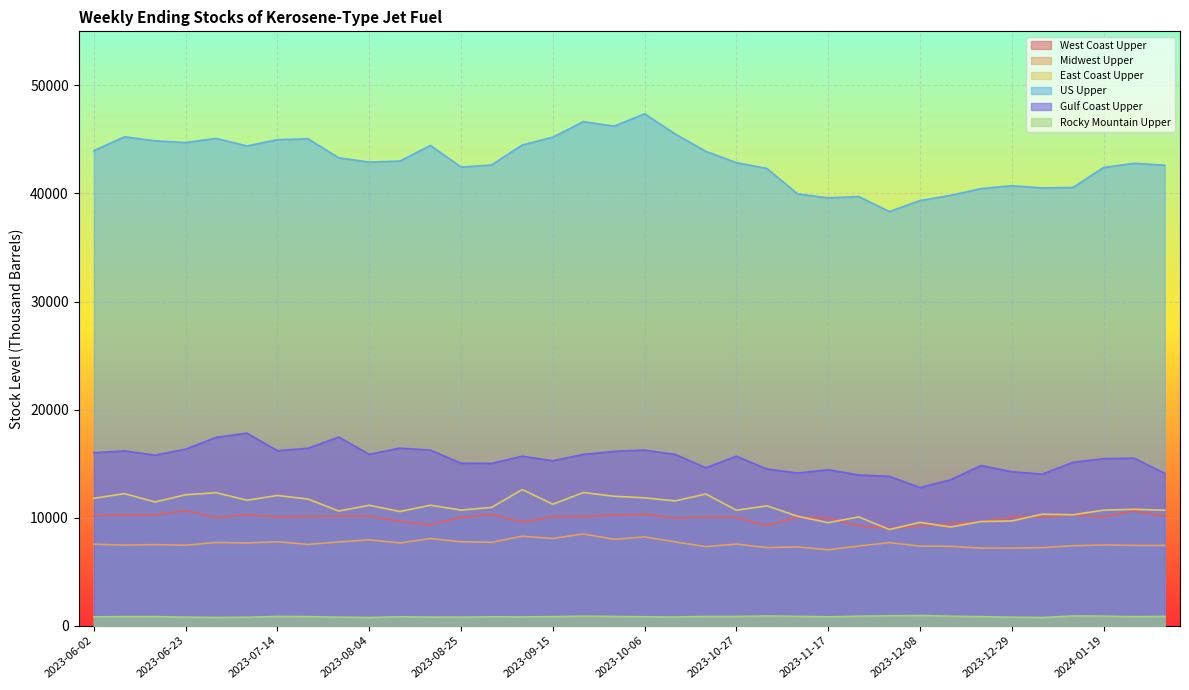

What is the total value across all series at 2023-10-20?

88927.3